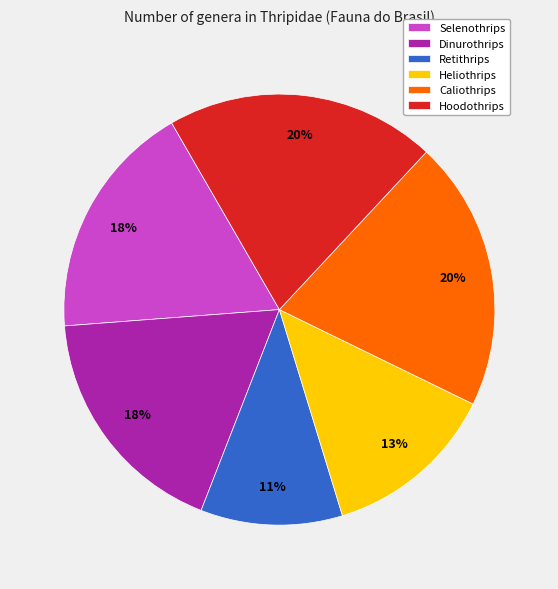

Is the sum of Dinurothrips and Retithrips greater than half?

No